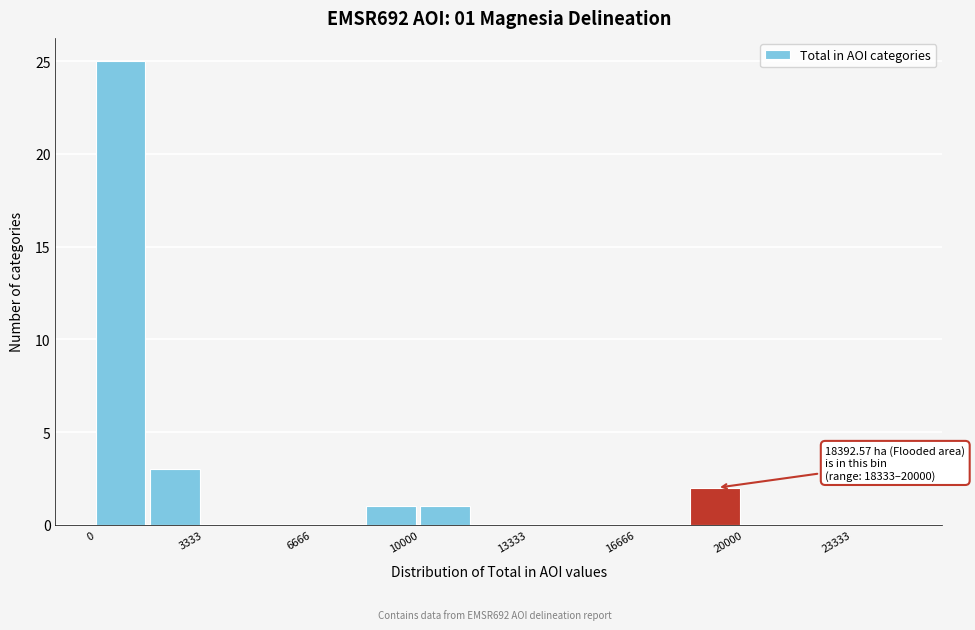

Around what value on the x-axis is the tallest bar? Give the approximate position of its centre, as read against the axis.

1000